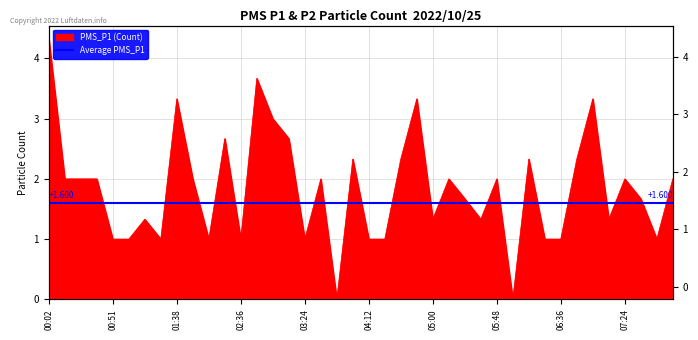

Approximately how many times larger is the value at 02:12 compared to 07:48?

1.0